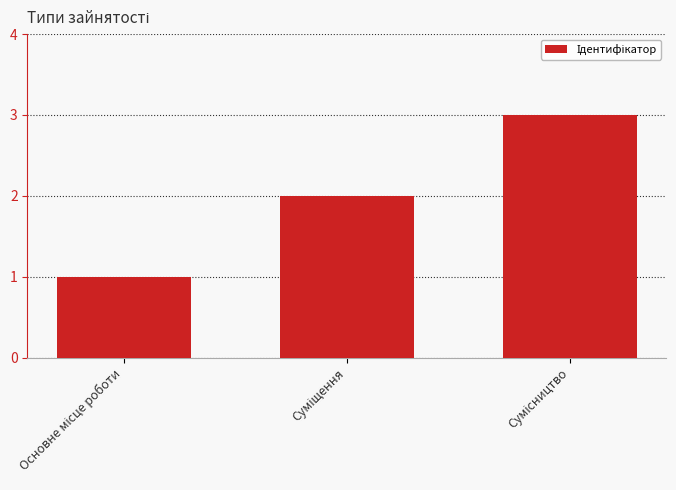

What is the maximum value shown in the chart?

3